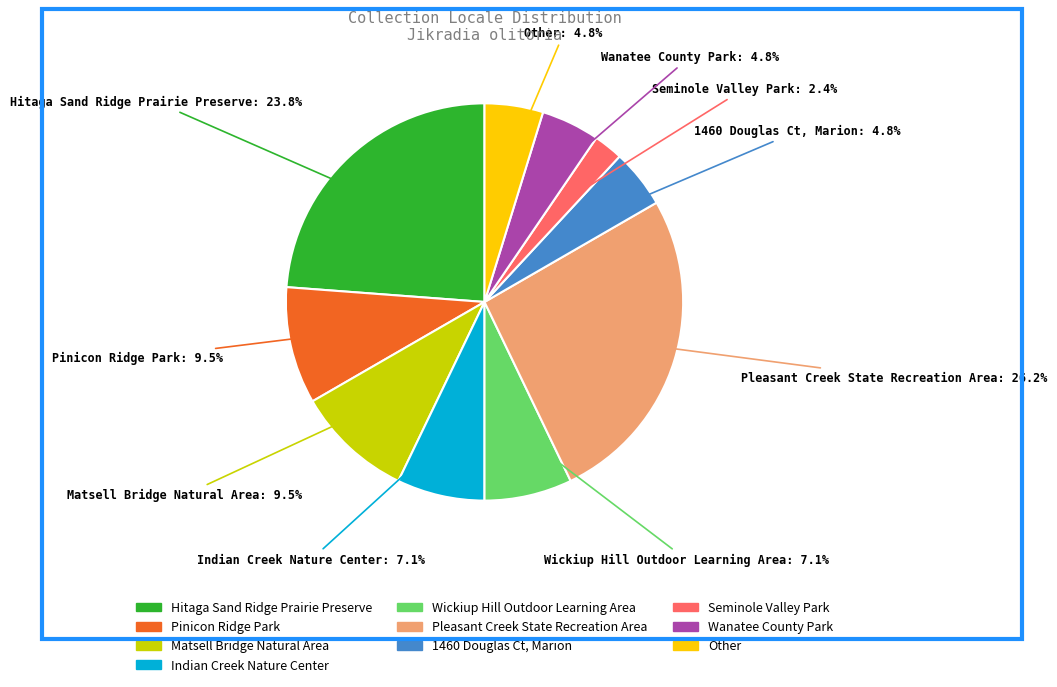

Which category has the biggest portion of the pie?

Pleasant Creek State Recreation Area